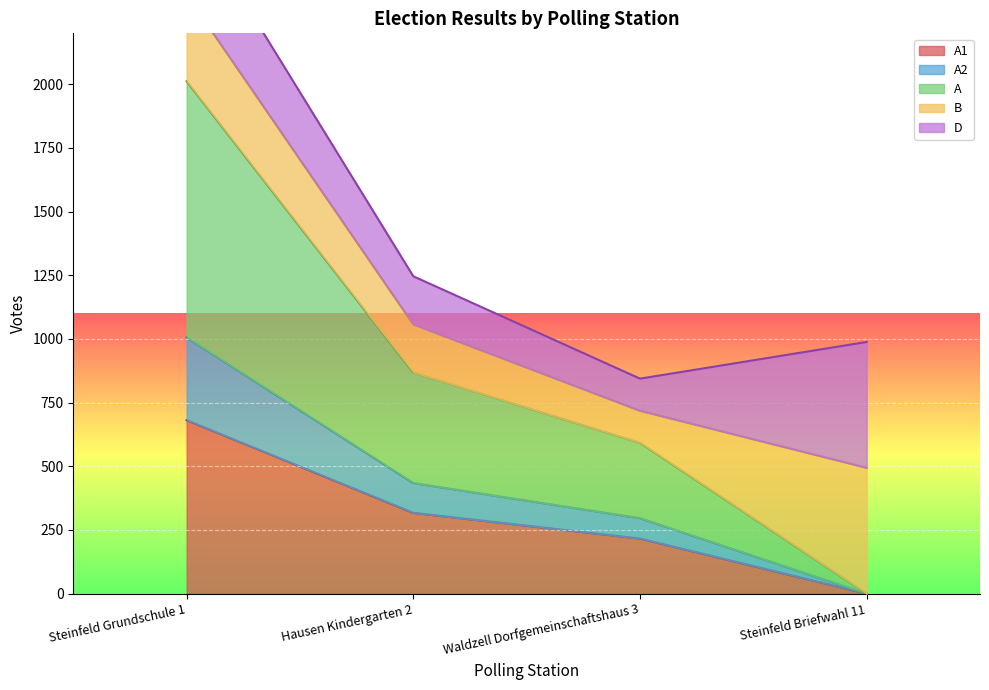

The value of A1 at Steinfeld Grundschule 1 is 994. True or false?

False